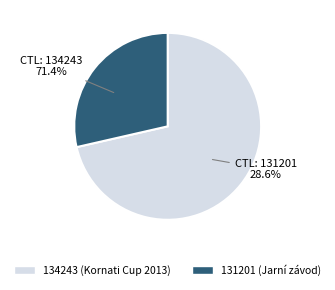

Between 131201 and 134243, which is larger?

134243